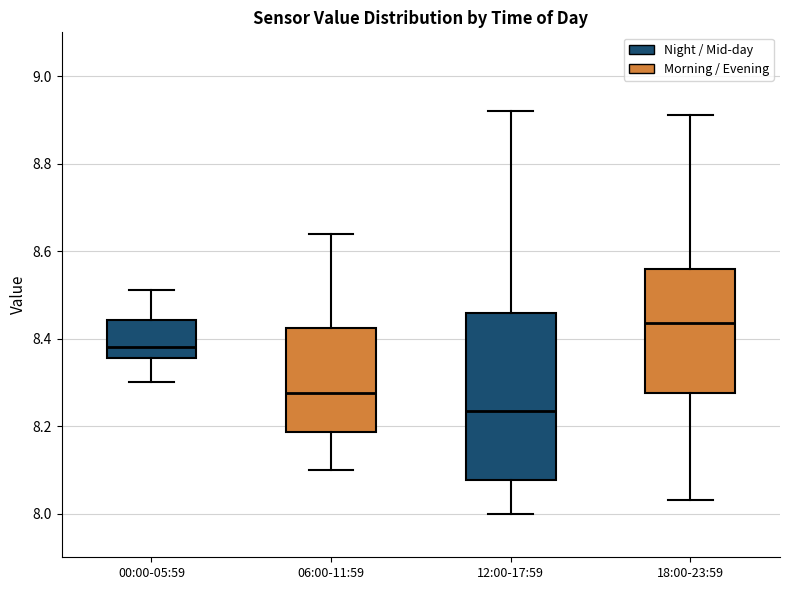

Comparing the boxes themselves (not the whiskers), which one is the tallest?

12:00-17:59